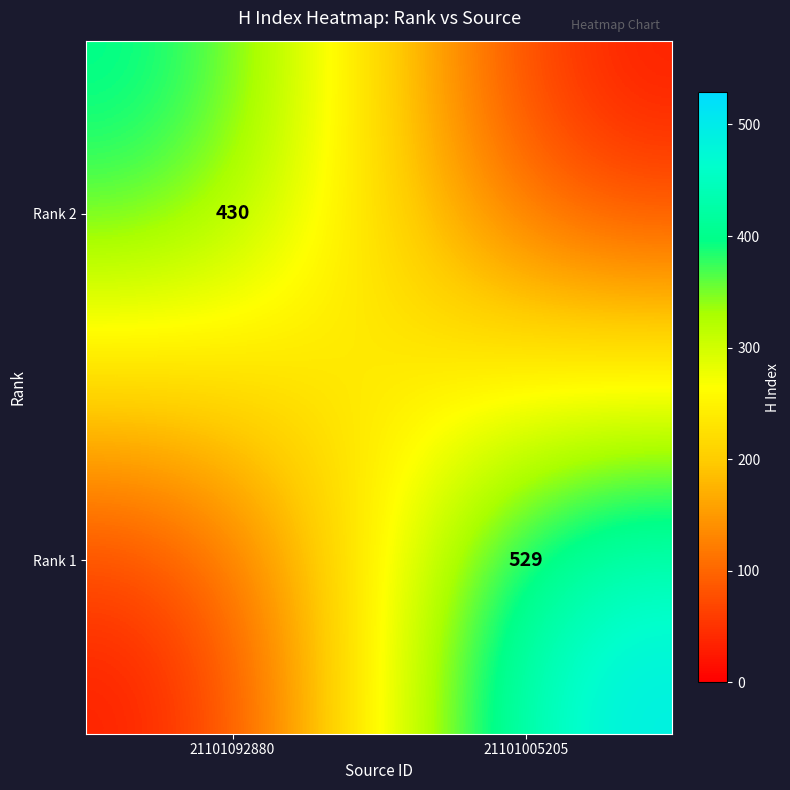

The value of Rank 1 at 21101005205 is 748. True or false?

False